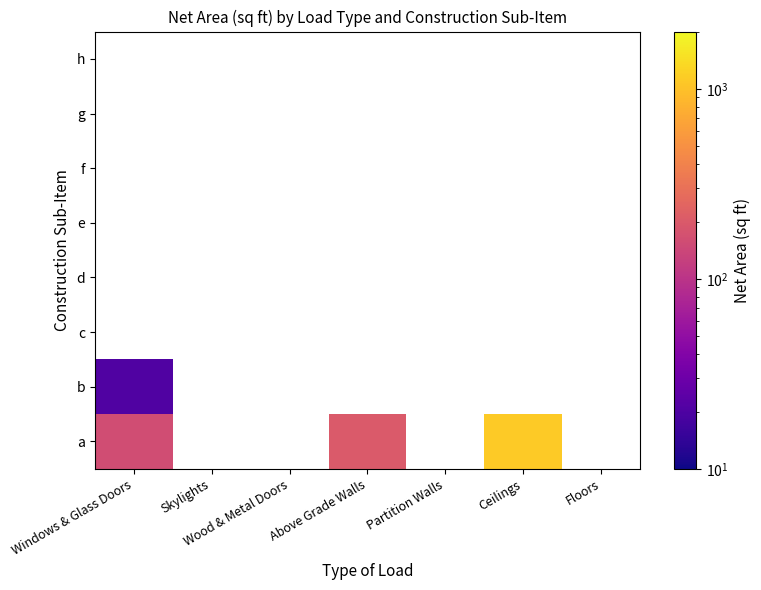

Is the value of d at Above Grade Walls greater than the value of f at Windows & Glass Doors?

No